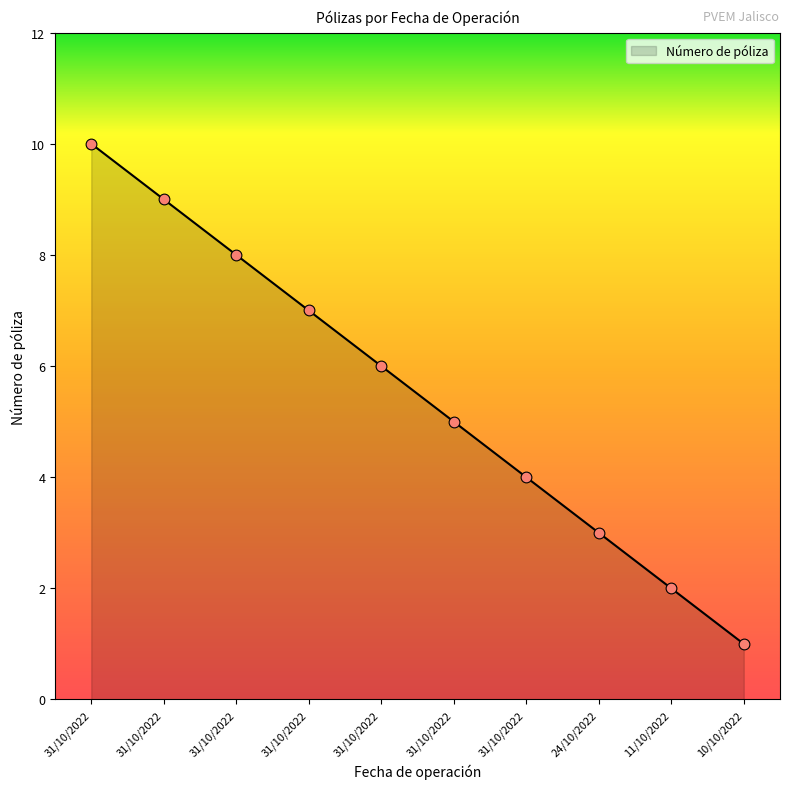

Which has a higher value, 31/10/2022 or 31/10/2022?

31/10/2022